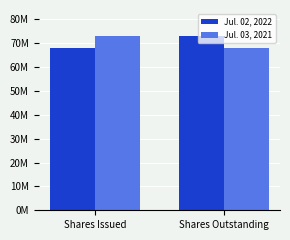

What is the value of the Jul. 02, 2022 bar at the 2nd from the left?

73000000